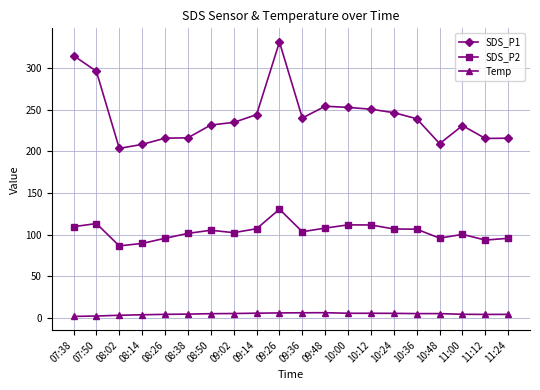

Which category has the highest value in the SDS_P2 series?

09:26